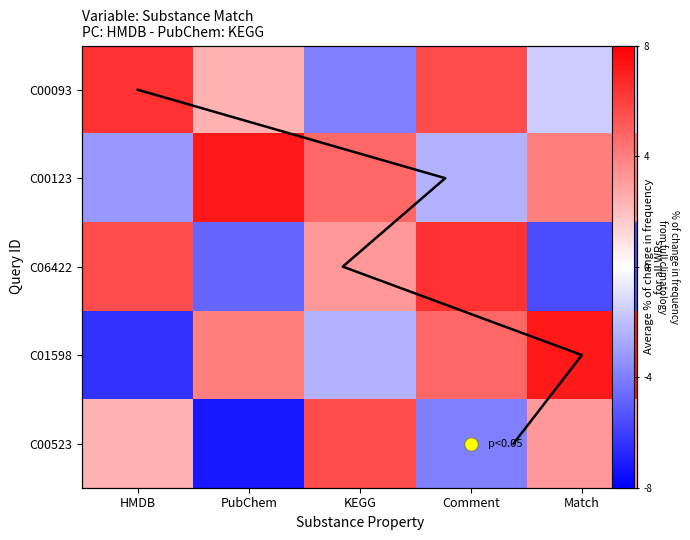

What is the difference between the maximum and second lowest values in the C00093 series?

1.0